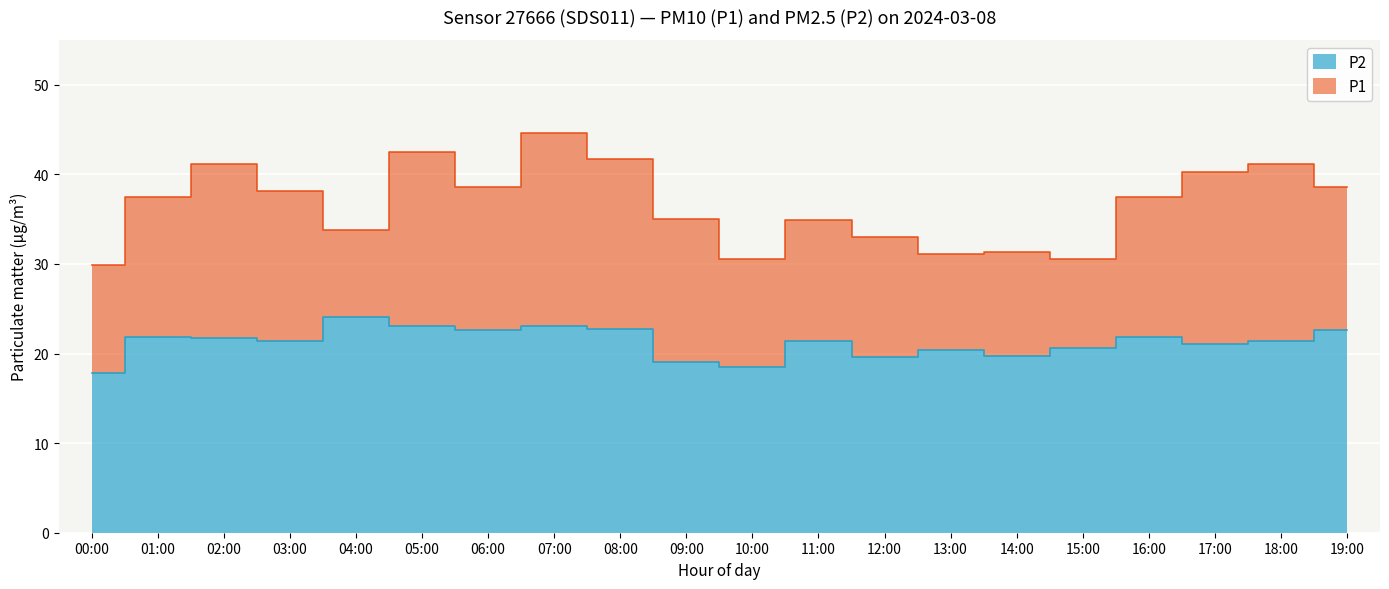

At 10:00, list the series in order from smallest to largest.

P2, P1